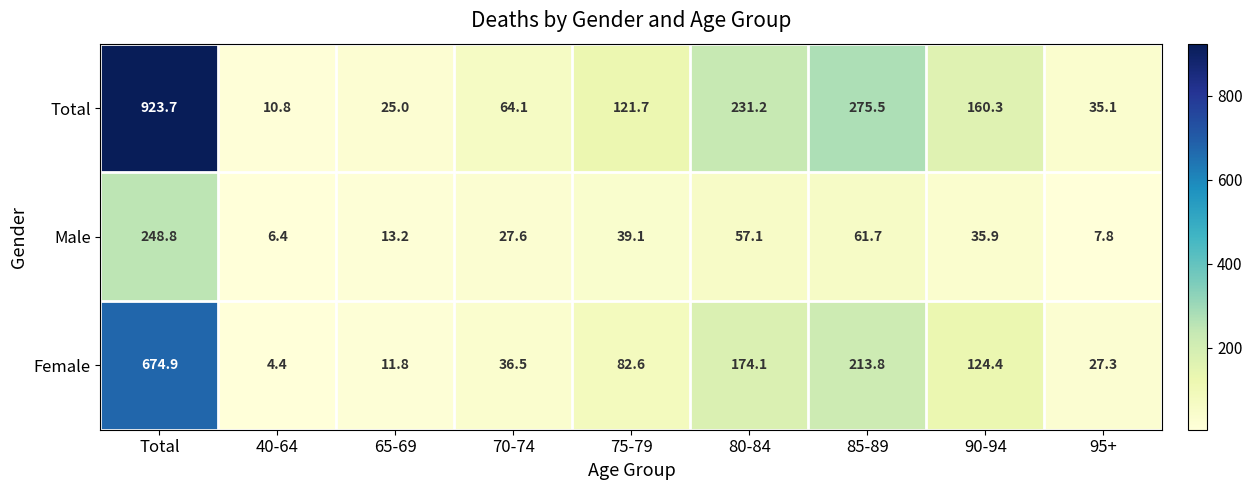

Between Total and 85-89, which series saw the biggest shift?

Total